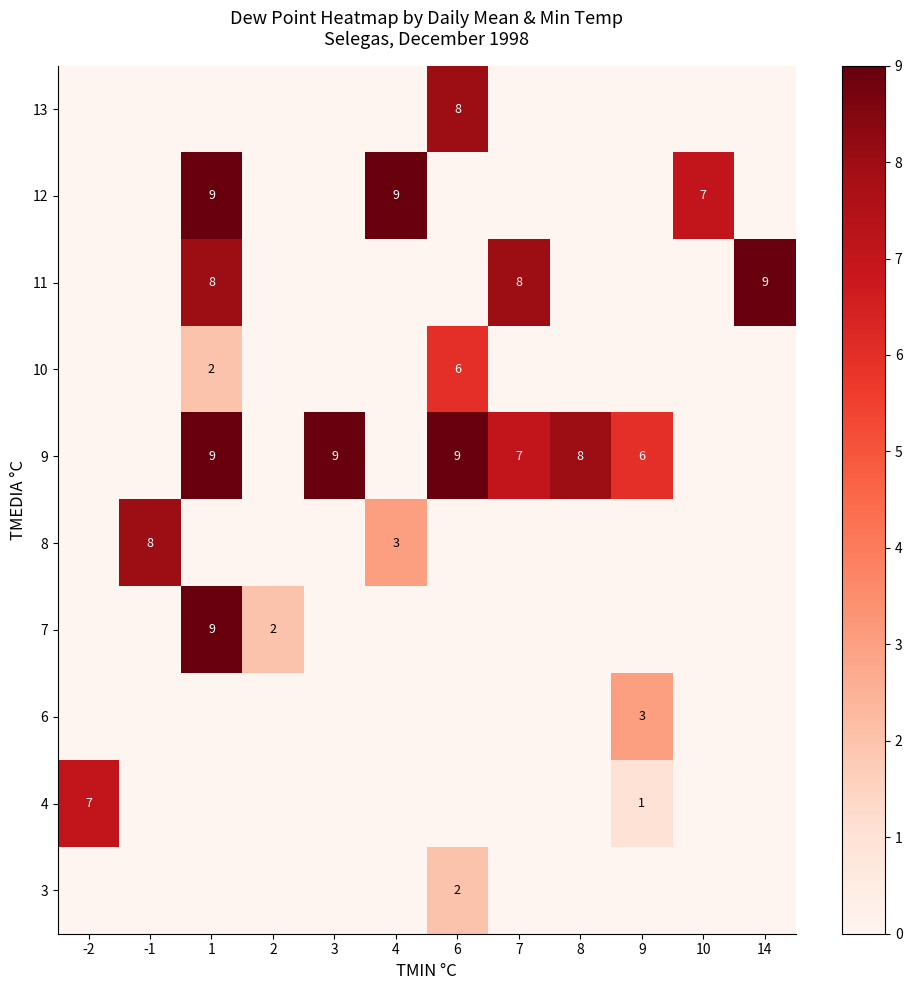

Rank the series at 7 from lowest to highest value.

row_0, row_1, row_3, row_5, row_6, row_7, row_8, row_9, row_4, row_2